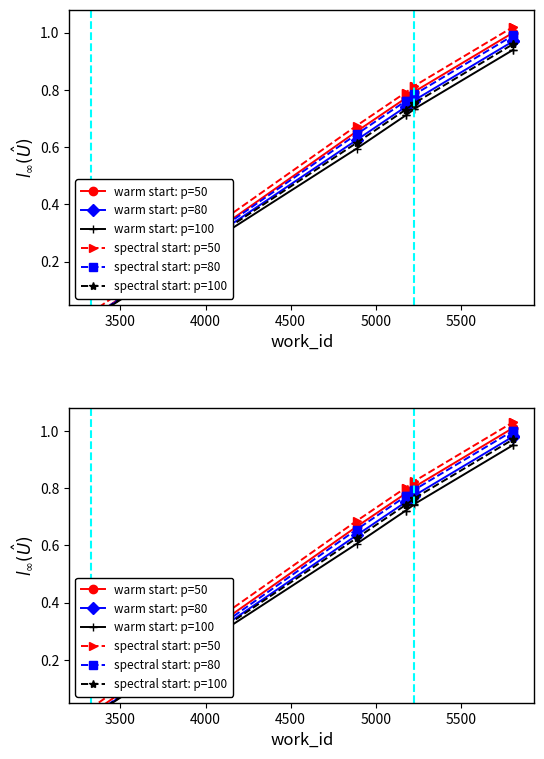

Is it true that spectral start: p=100 equals 0.7 at 5000?

True